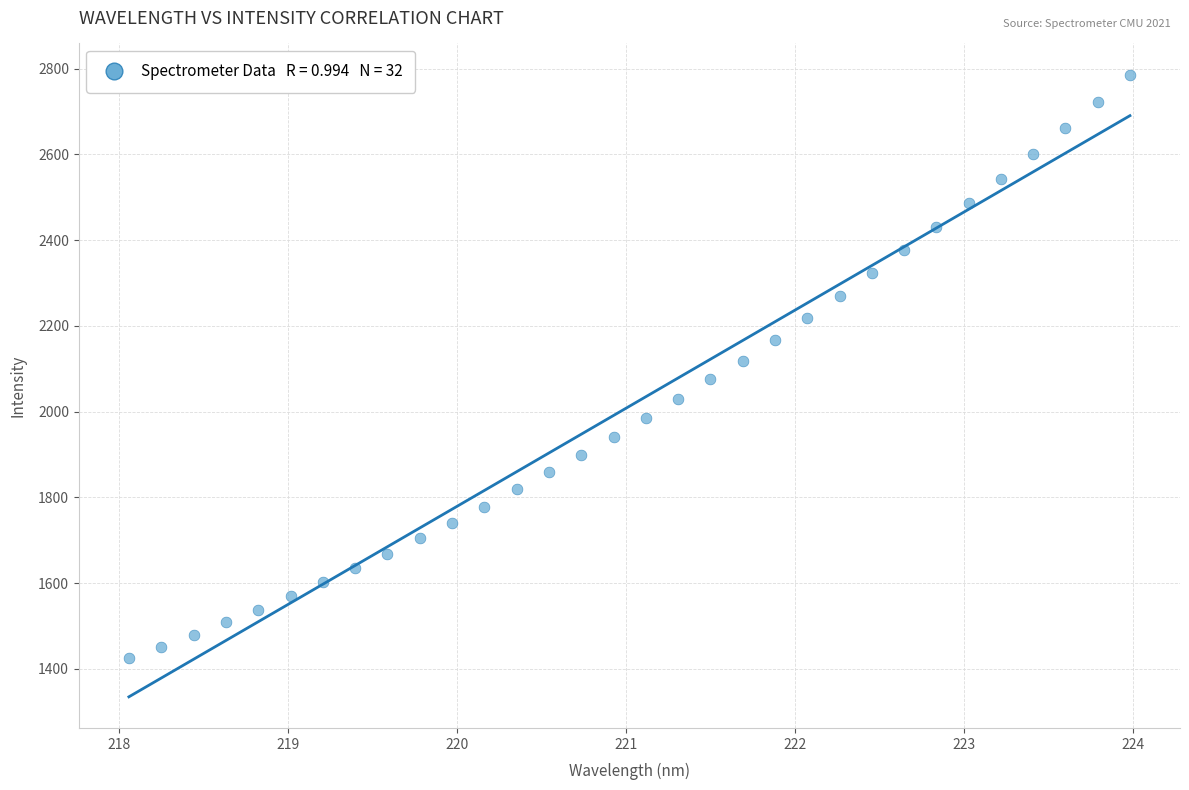

What is the range of X values (max minus min)?

5.9